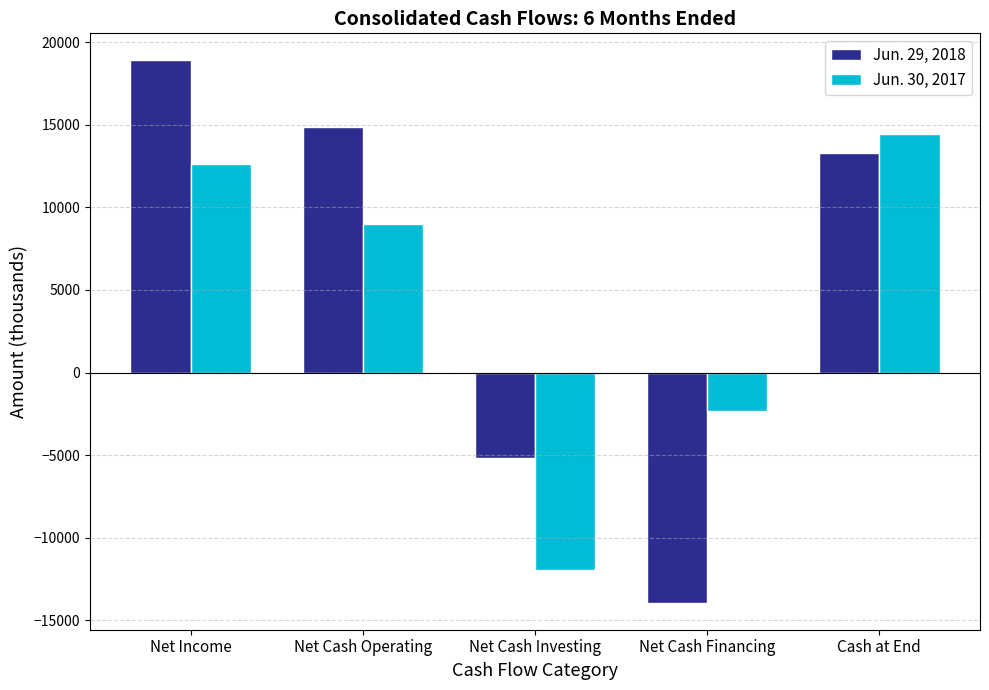

How many positive values does the Jun. 29, 2018 series have?

3